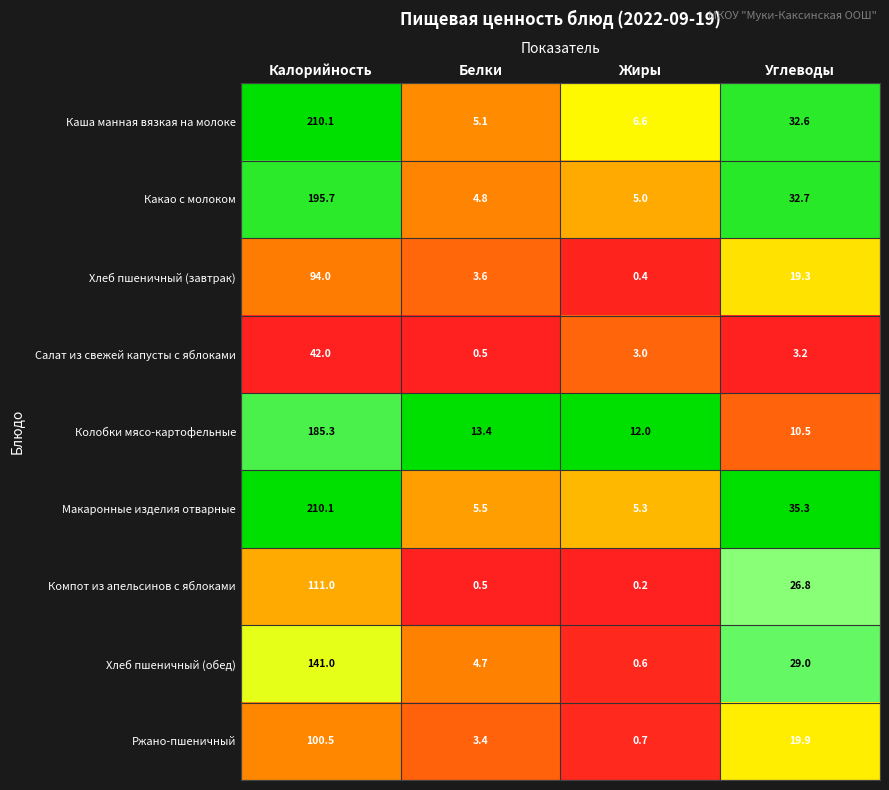

Is the value of Каша манная вязкая на молоке at Калорийность greater than the value of Салат из свежей капусты с яблоками at Белки?

Yes